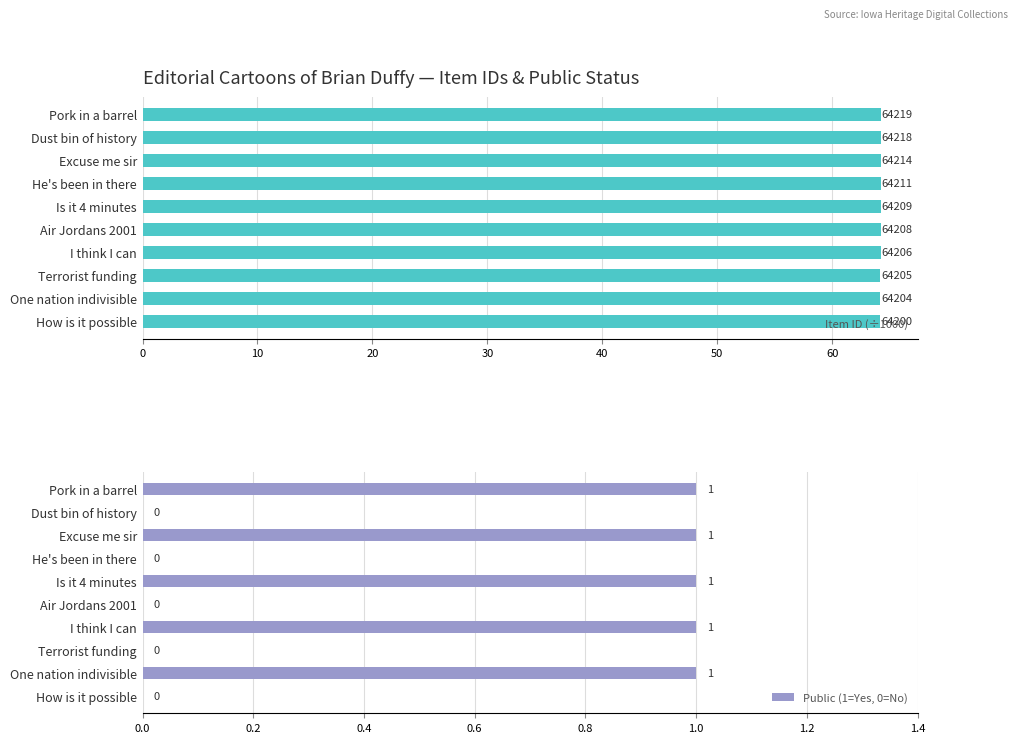

What is the difference between the second highest and second lowest values in the Public (1=Yes, 0=No) series?

1.0